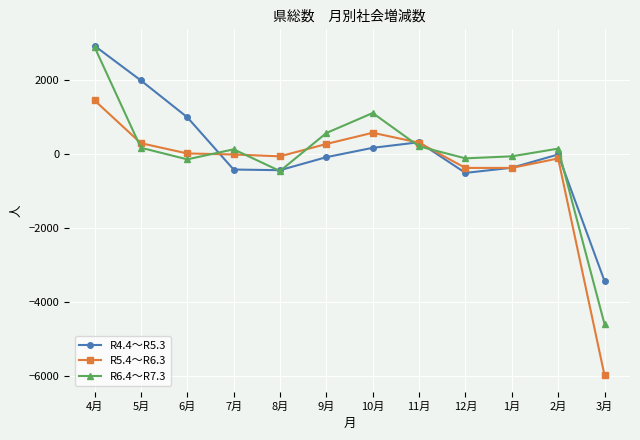

Which category has the lowest value in the R5.4～R6.3 series?

3月